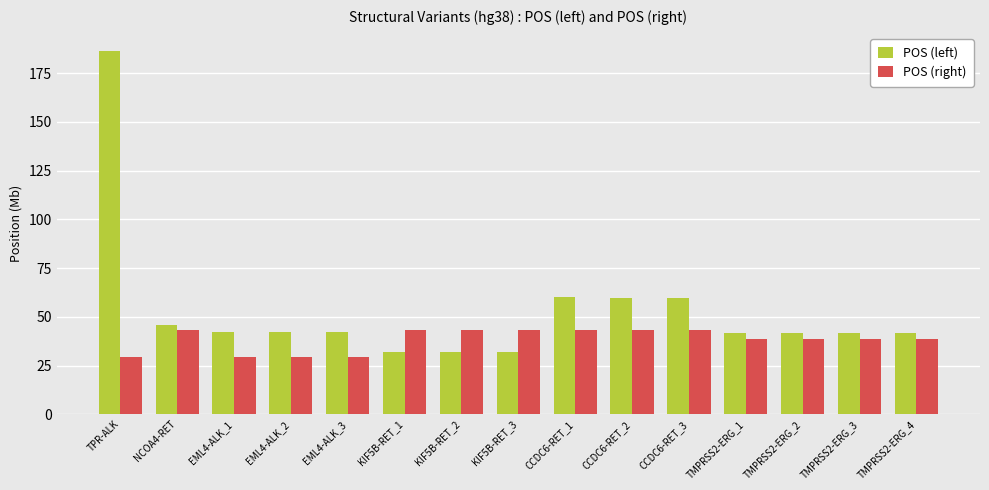

What is the value of the POS (left) bar at the 11th from the left?

59.9